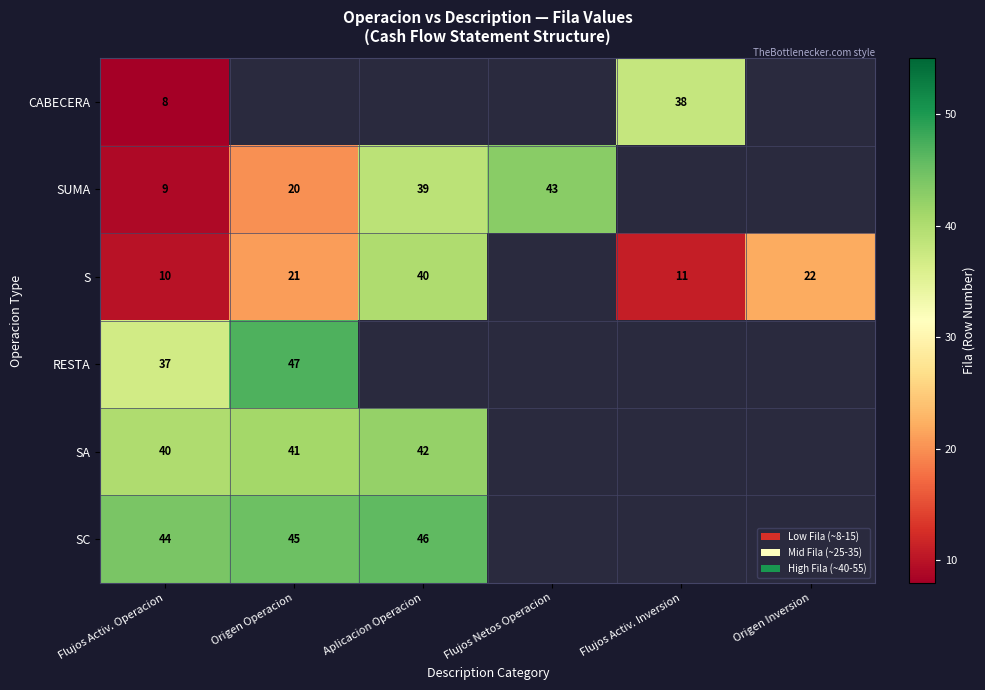

True or false: S has a value of 19.0 at Flujos Activ. Inversion.

False